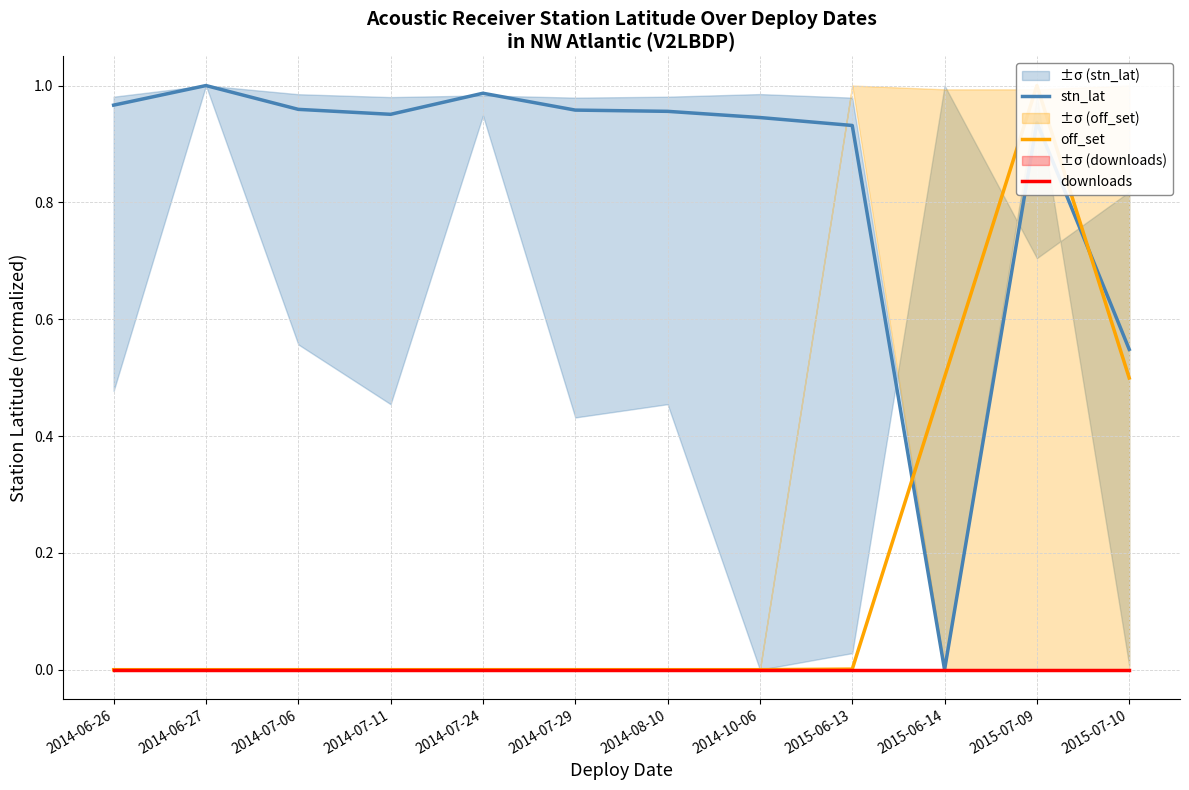

What is the average value of the off_set series?

0.2